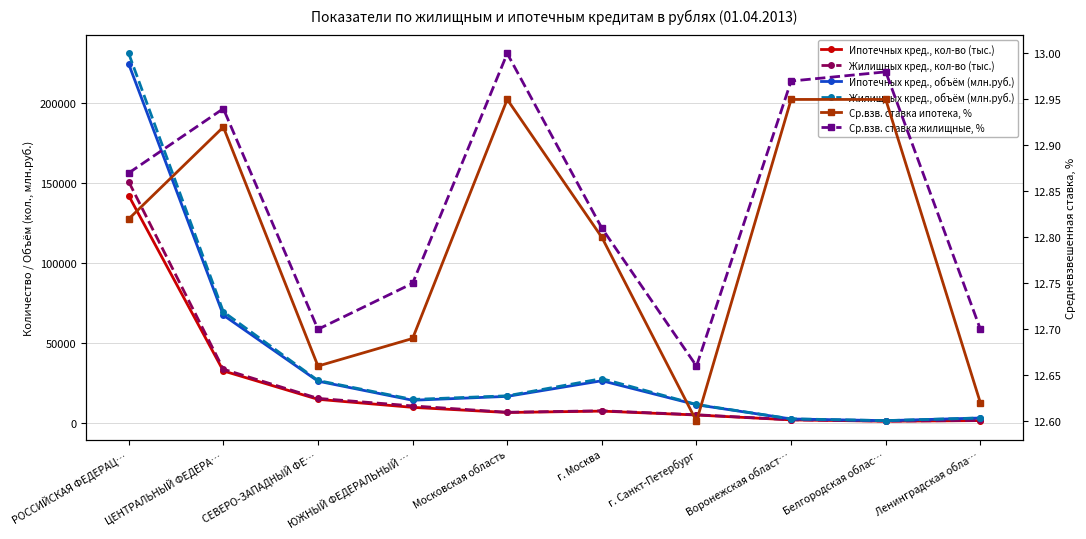

Which series has the largest range (max minus min)?

Жилищных кред., объём (млн.руб.)